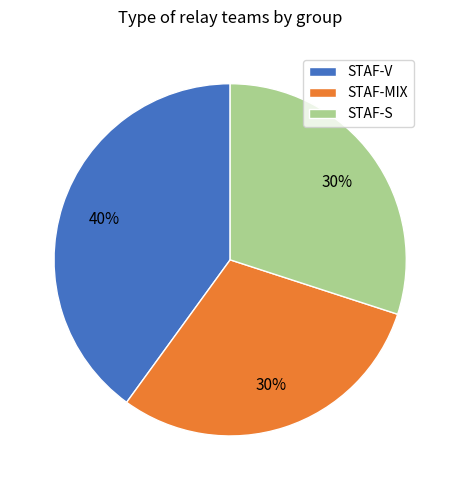

Is STAF-S the majority of the pie?

No